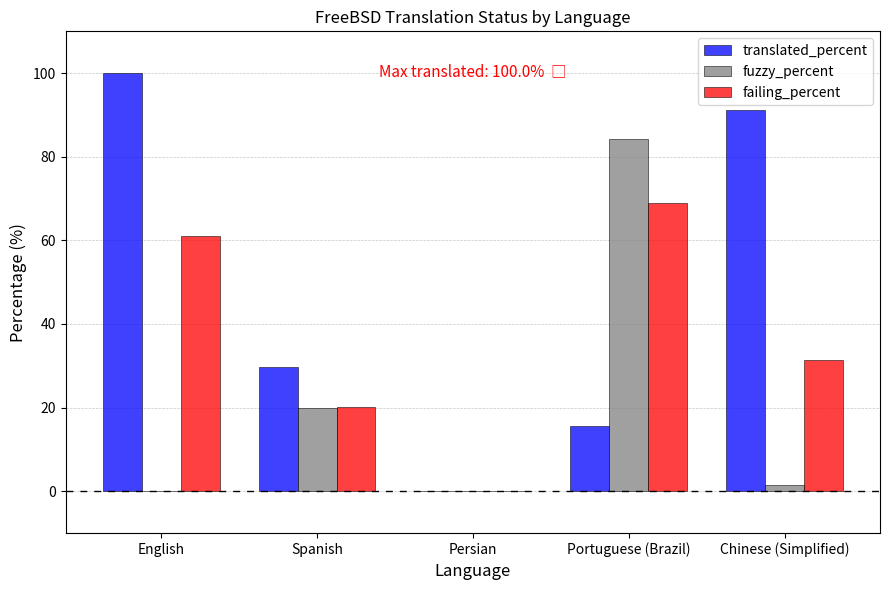

The translated_percent series shows 42.7 at Spanish. True or false?

False